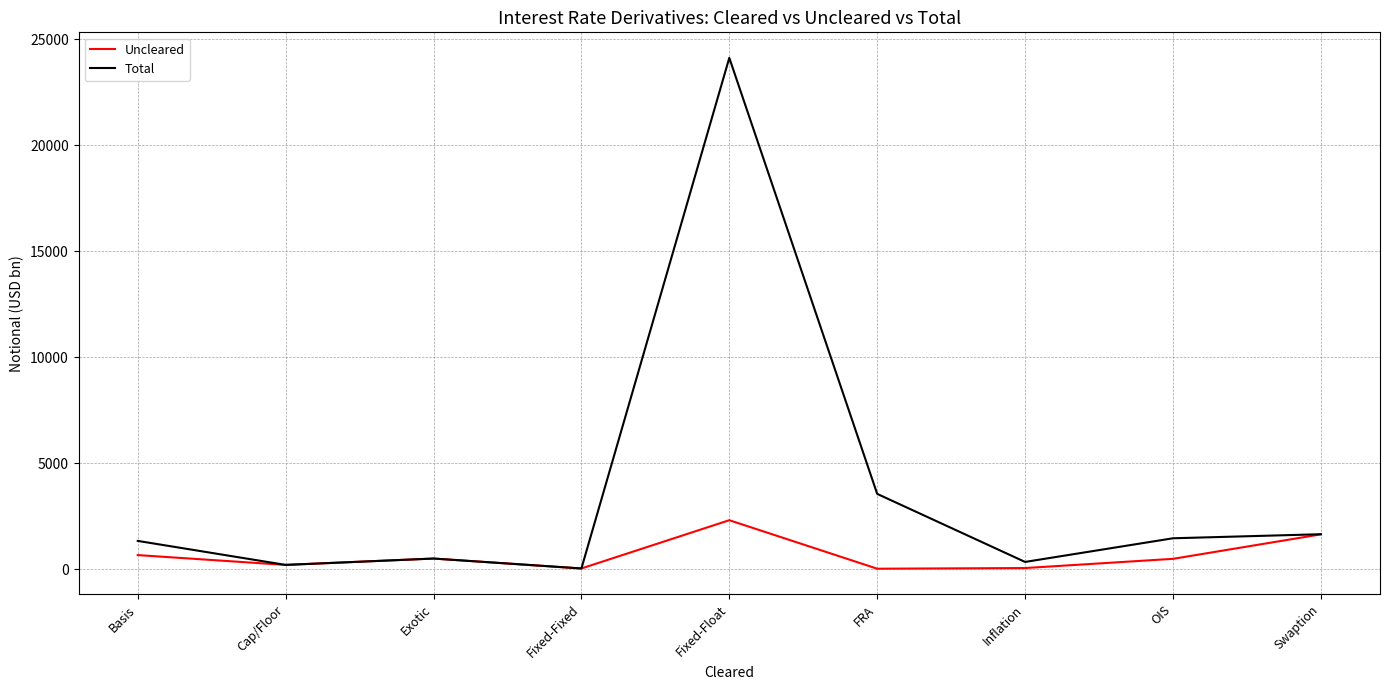

Is it true that Total equals 7095 at Fixed-Float?

False